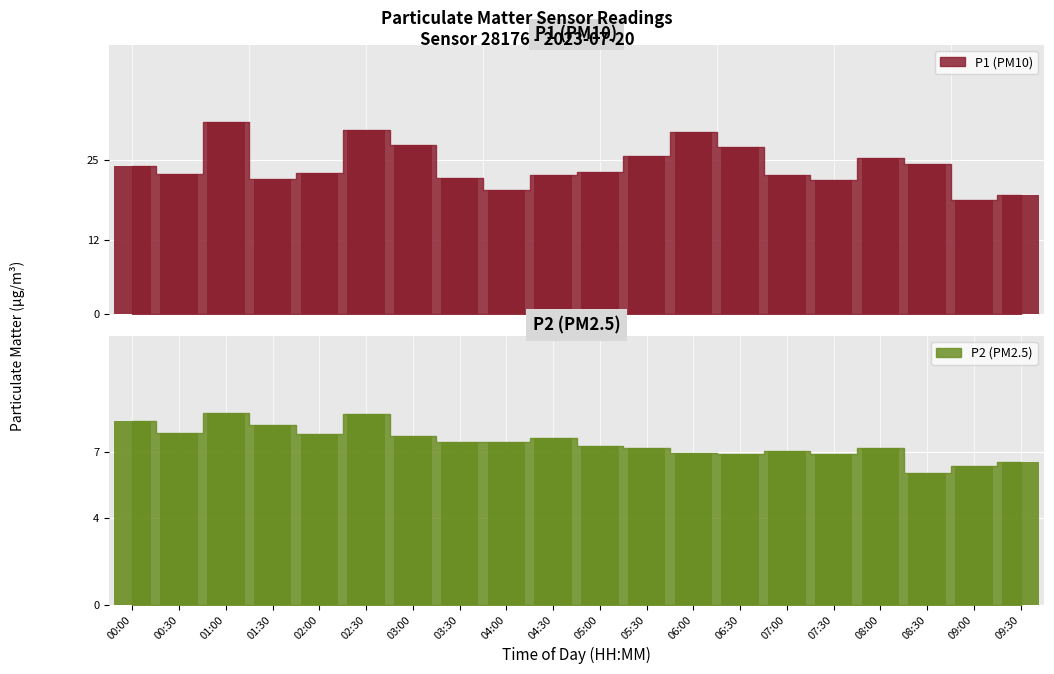

What is the average value of the P1 series?

24.1